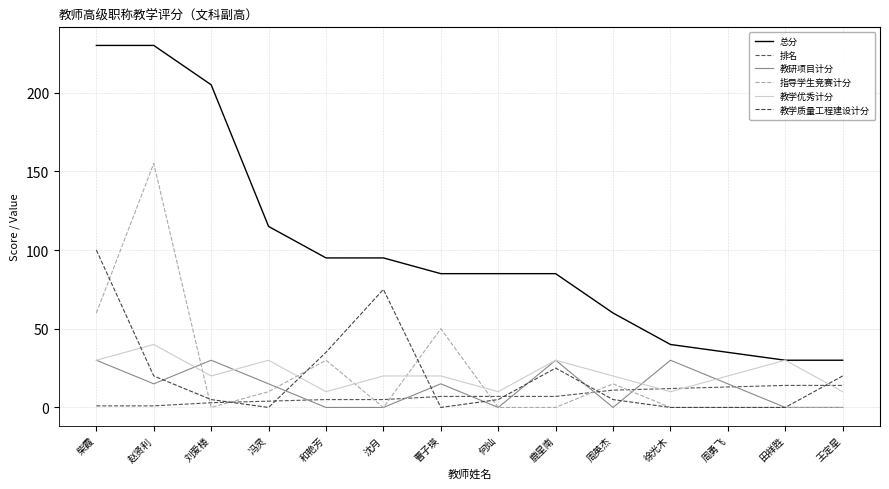

How many lines are shown in the chart?

6